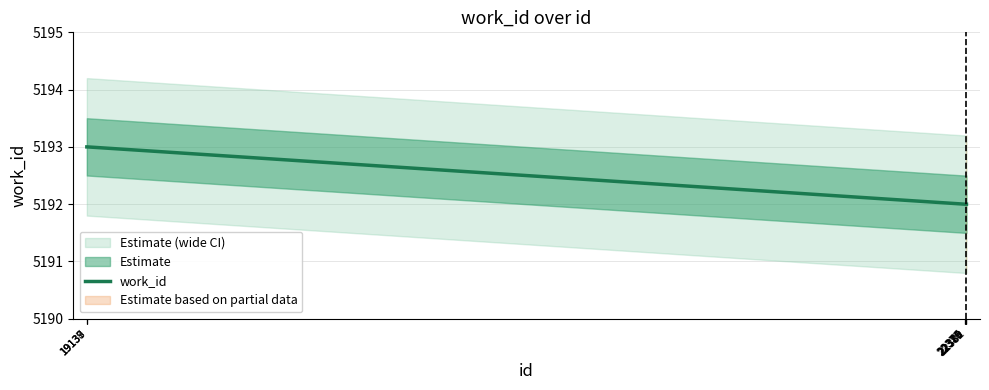

What is the sum of all values?

51923